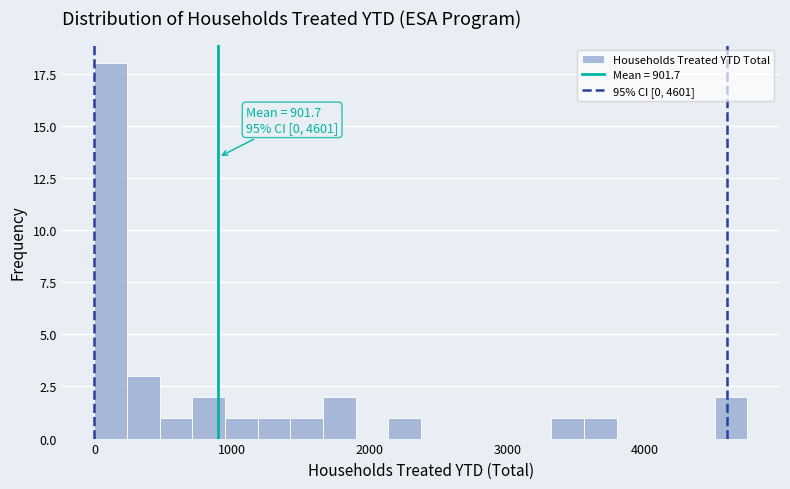

Around what value on the x-axis is the tallest bar? Give the approximate position of its centre, as read against the axis.

100